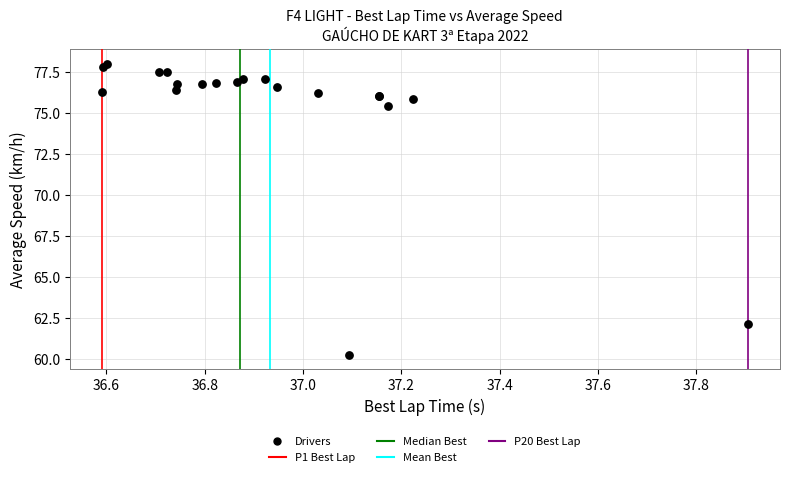

What Y value in the scatter plot is closest to 69?

75.4